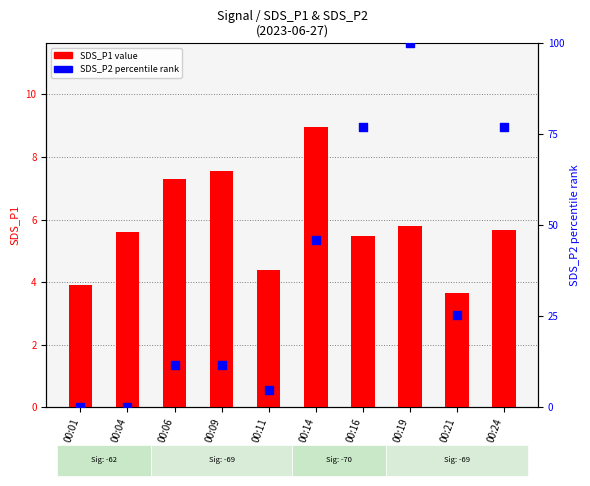

Which series reaches the maximum Y coordinate?

SDS_P2 (percentile)